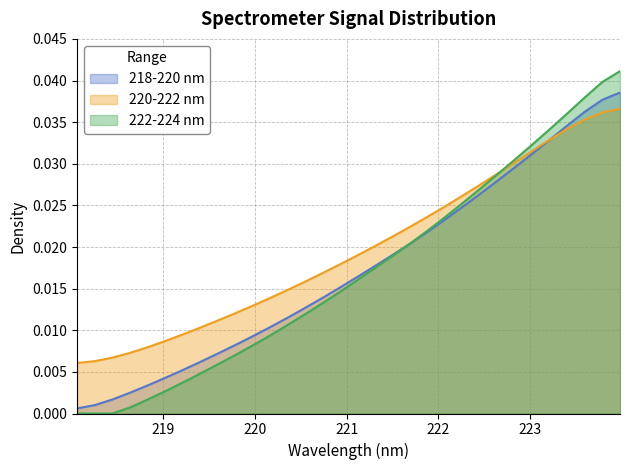

Does the chart have visible grid lines?

Yes